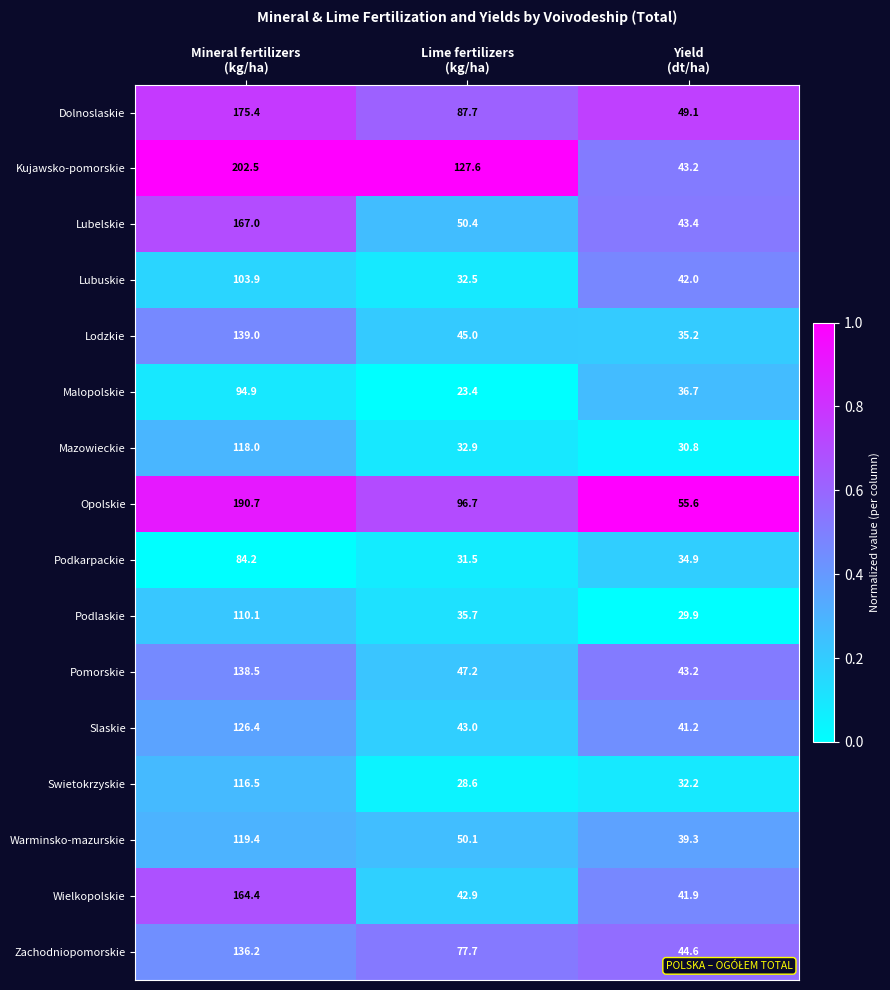

What is the lowest value of the Pomorskie series?

43.2